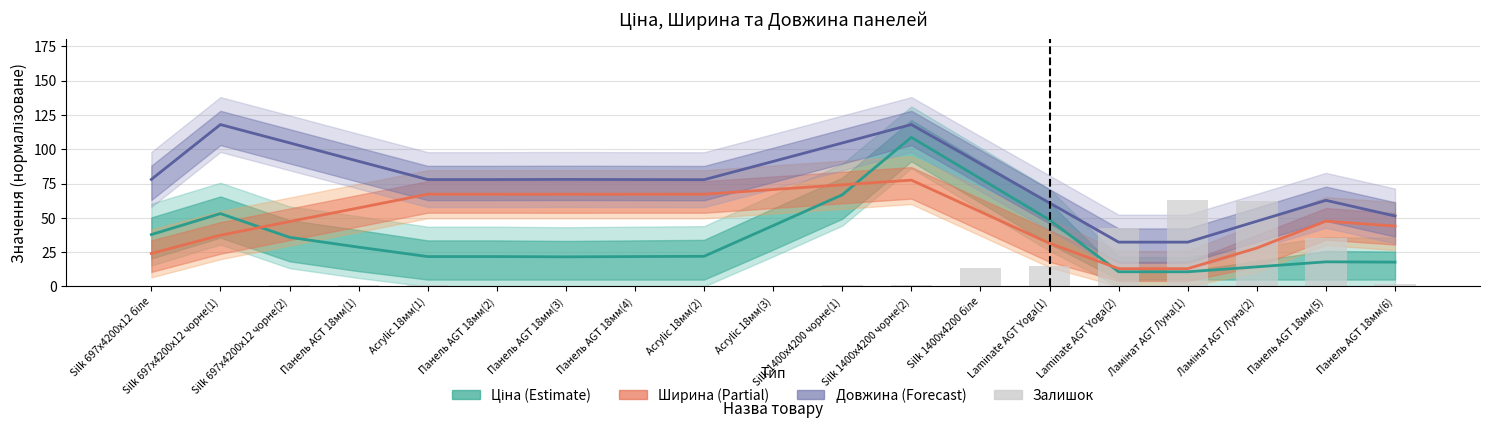

What is the minimum value for Ширина (центр)?

13.0